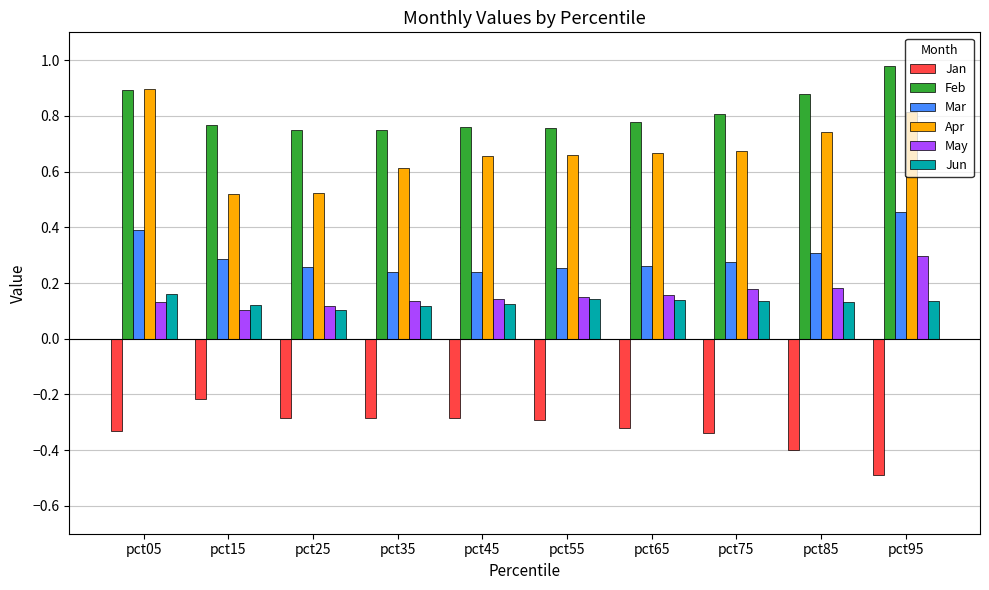

At which category does the chart reach its minimum across all series?

pct95